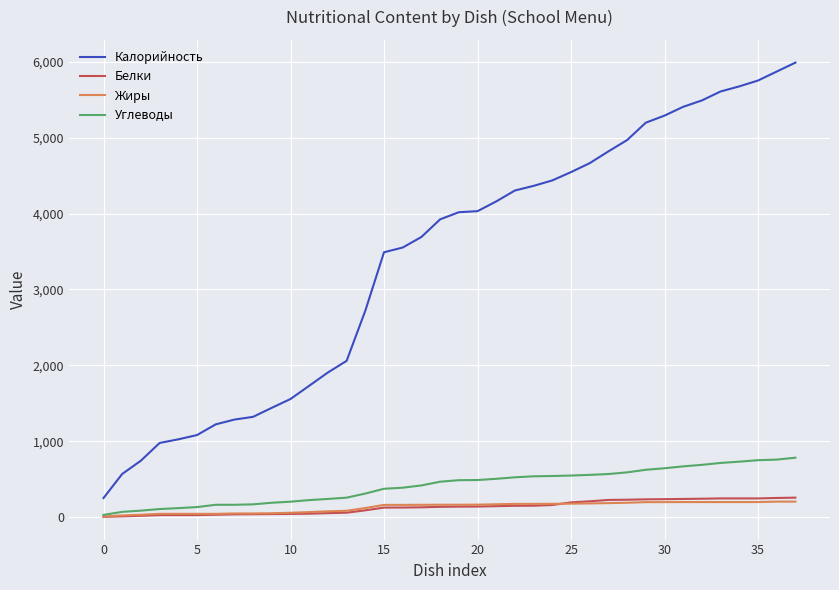

Which series has the largest range (max minus min)?

Калорийность